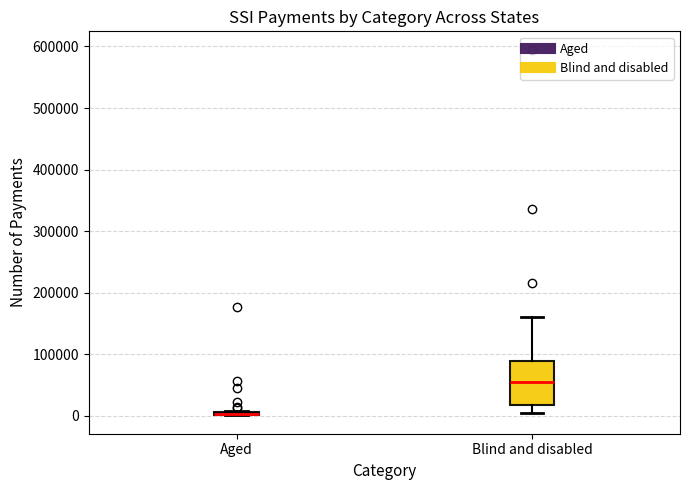

Where does the upper whisker of the box for Blind and disabled end on the y-axis? The values are not printed on the chart, so give them approximately, as read against the axis.

160000